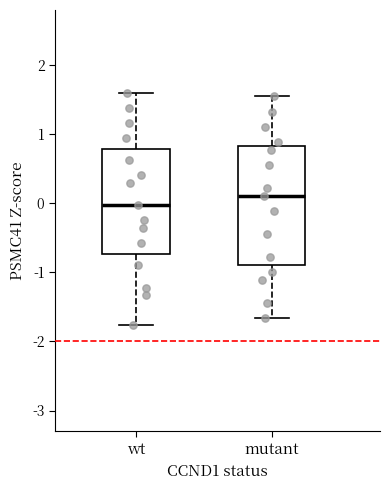

Reading left to right, read every box against the y-axis: the position of its median line, the range the box covers, and the ends of its whiskers. The values are not printed on the chart, so give them approximately, as read against the axis.

wt: median 0.0, box -0.7 to 0.8, whiskers -1.8 to 1.6
mutant: median 0.1, box -0.9 to 0.8, whiskers -1.7 to 1.5